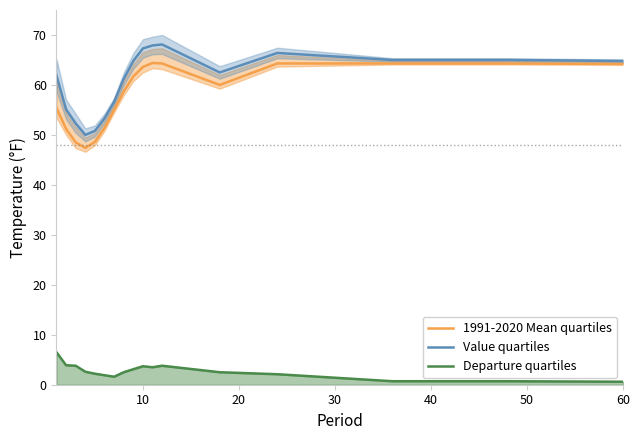

What is the maximum value shown in the chart?

68.1